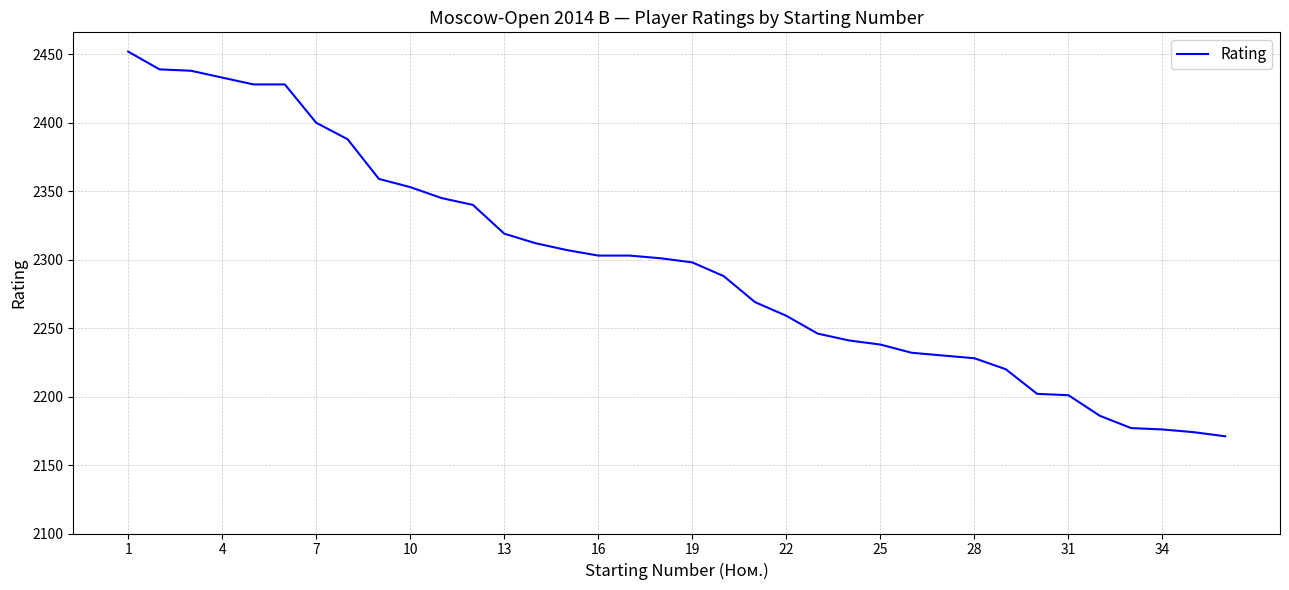

What is the difference between the maximum and minimum values?

281